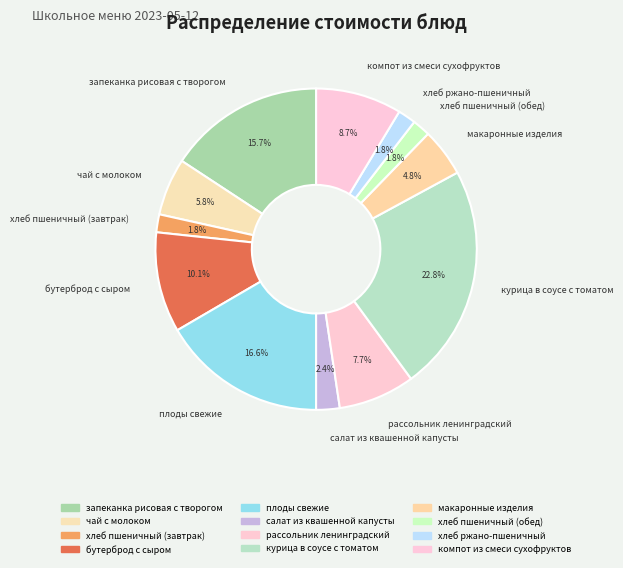

The компот из смеси сухофруктов slice represents 1% of the pie. True or false?

False